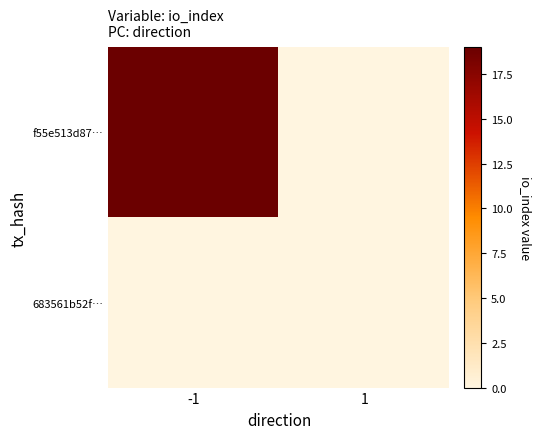

Which series has the widest spread of values?

f55e513d87…